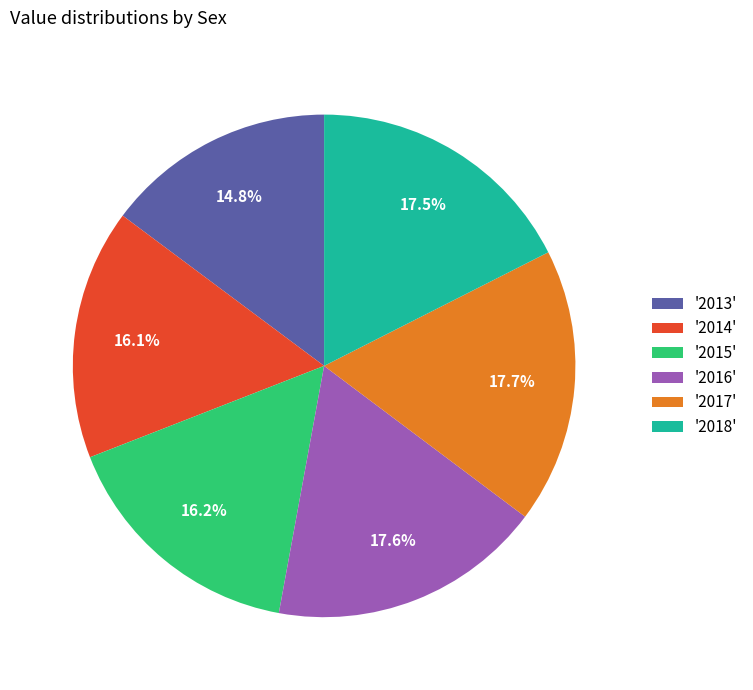

How many segments does this pie chart have?

6